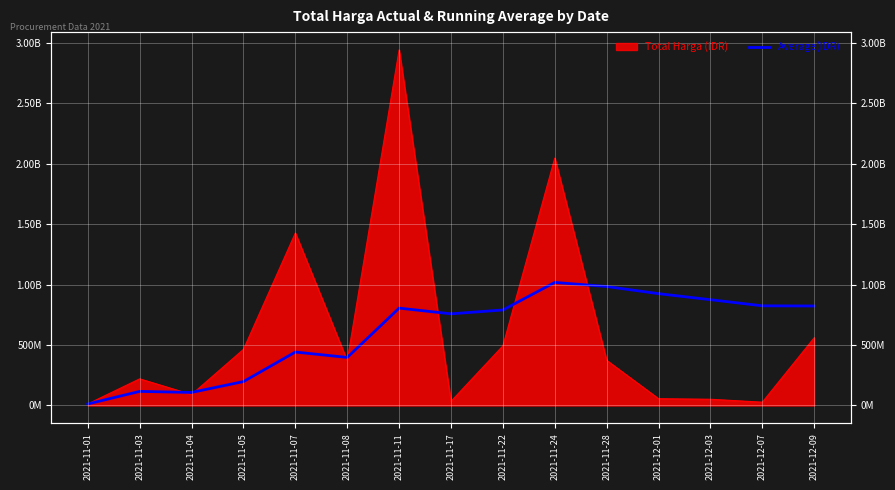

Which has a higher value, 2021-11-08 or 2021-11-11?

2021-11-11